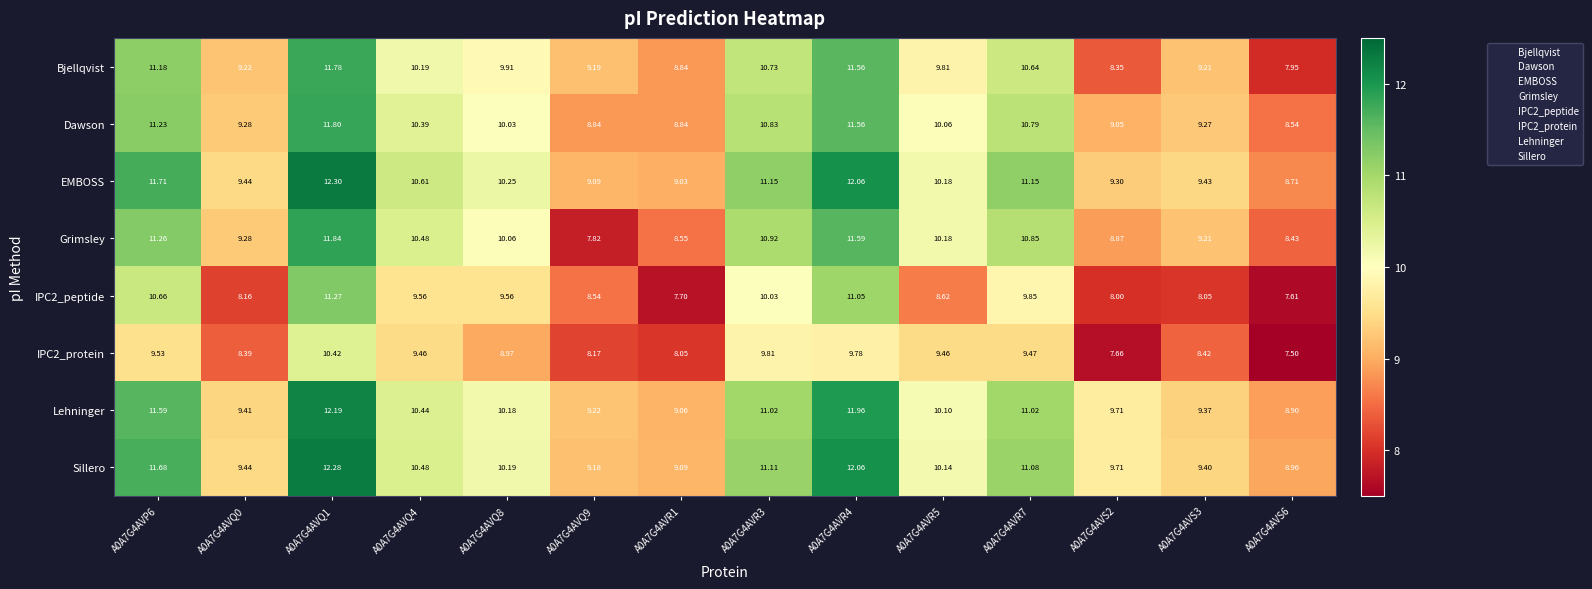

Which series changed the most between A0A7G4AVQ8 and A0A7G4AVQ9?

Grimsley